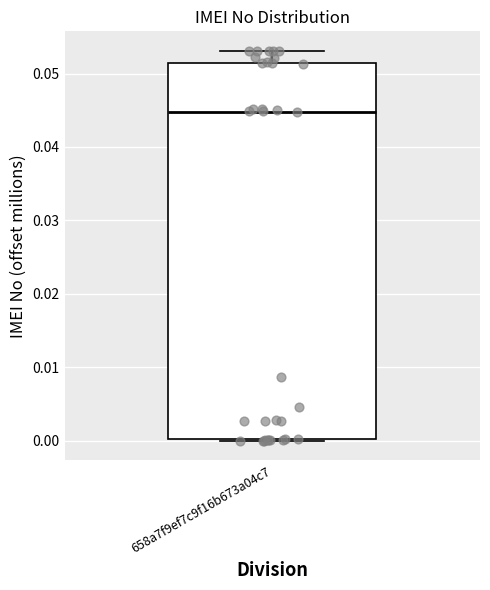

Where does the median line of the box for 658a7f9ef7c9f16b673a04c7 sit on the y-axis? The values are not printed on the chart, so give them approximately, as read against the axis.

0.045